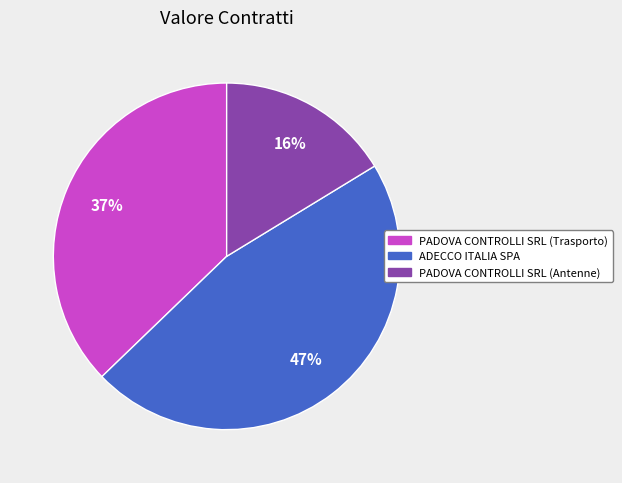

What percentage is the ADECCO ITALIA SPA slice, to the nearest percent?

47%